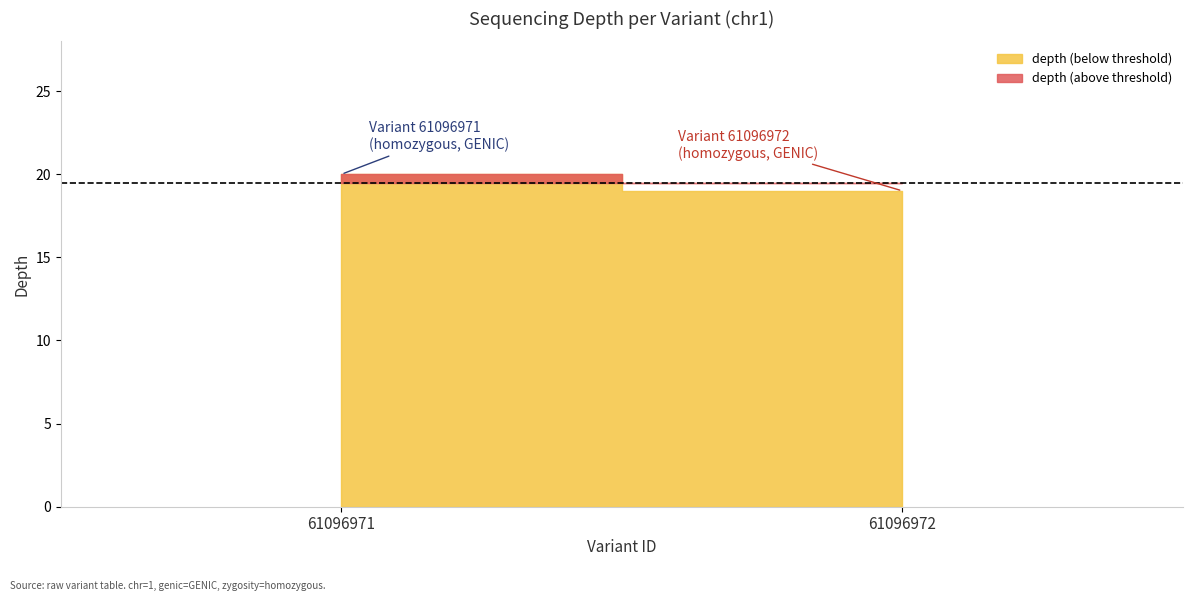

How many lines are shown in the chart?

3